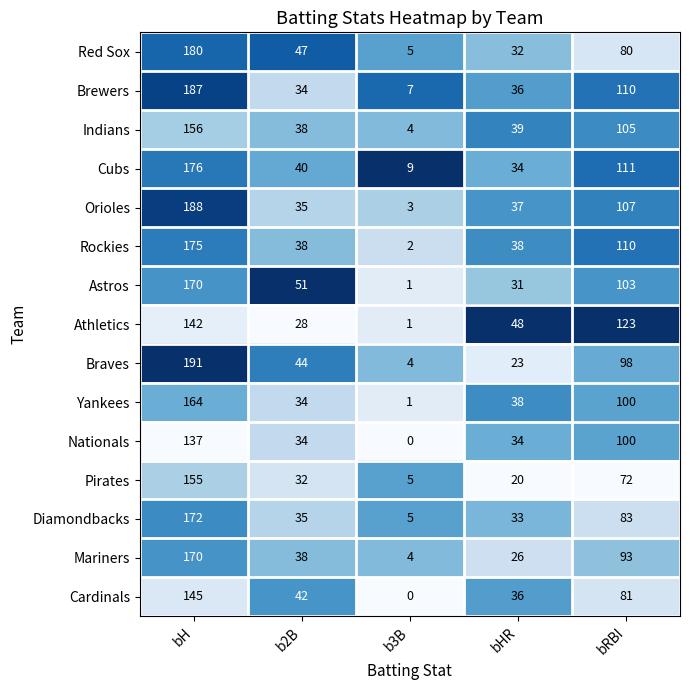

Rank the categories by Indians value from highest to lowest.

bH, bRBI, bHR, b2B, b3B